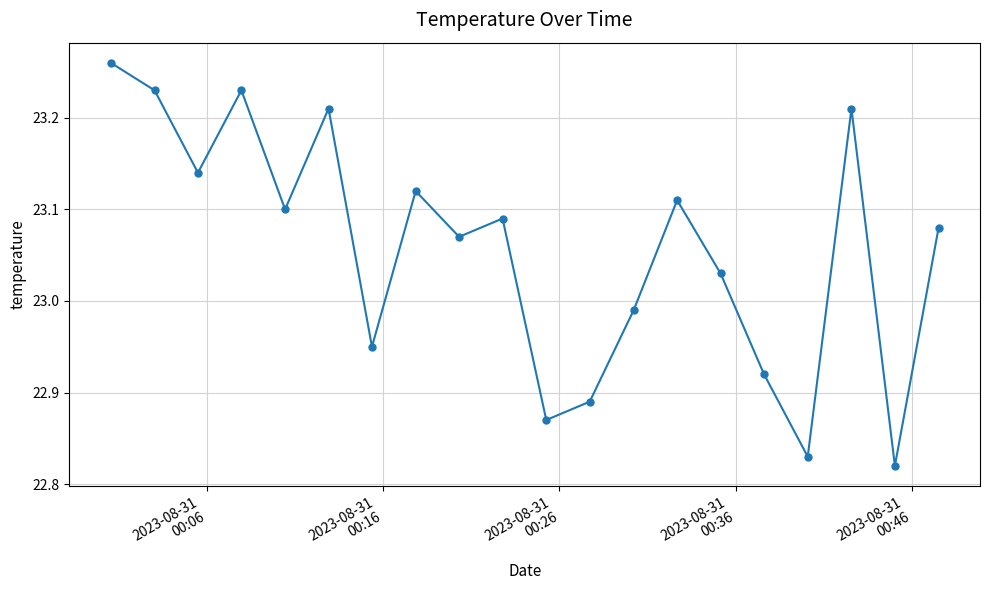

How many categories are shown in the chart?

20